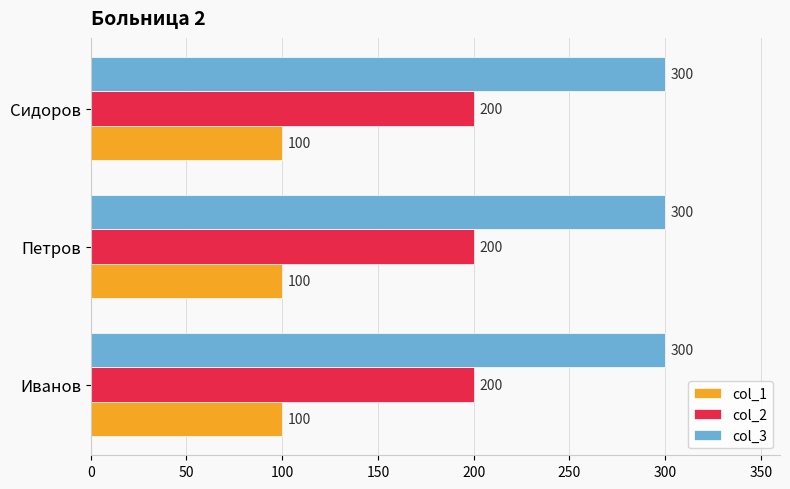

What are all the series names shown in the legend?

col_1, col_2, col_3